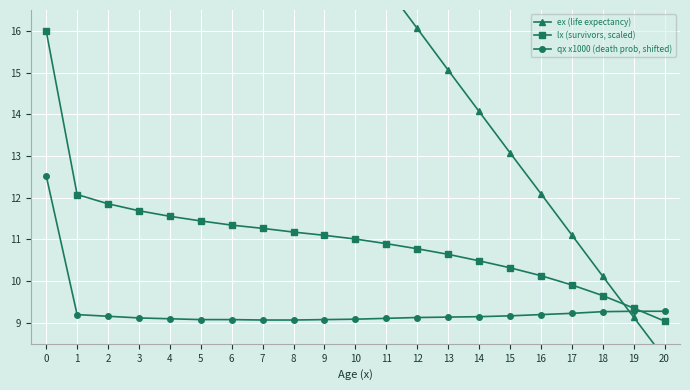

The value of qx x1000 (death prob, shifted) at 10 is 4.7. True or false?

False